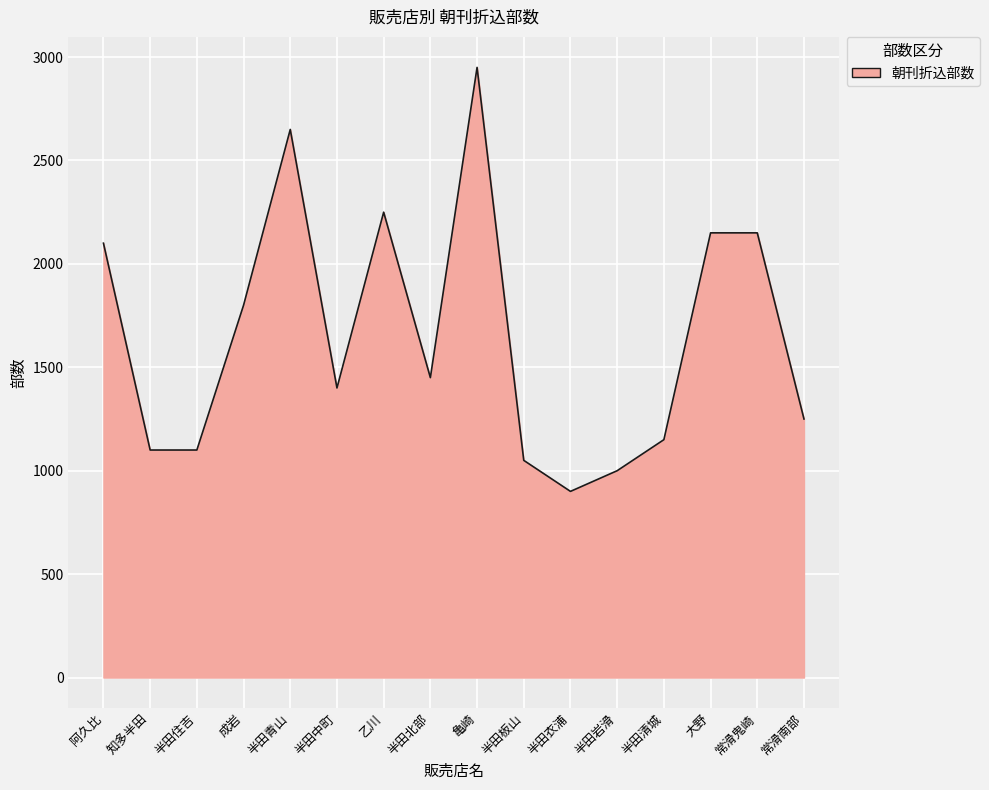

Is it true that the value at 半田岩滑 is 515?

False